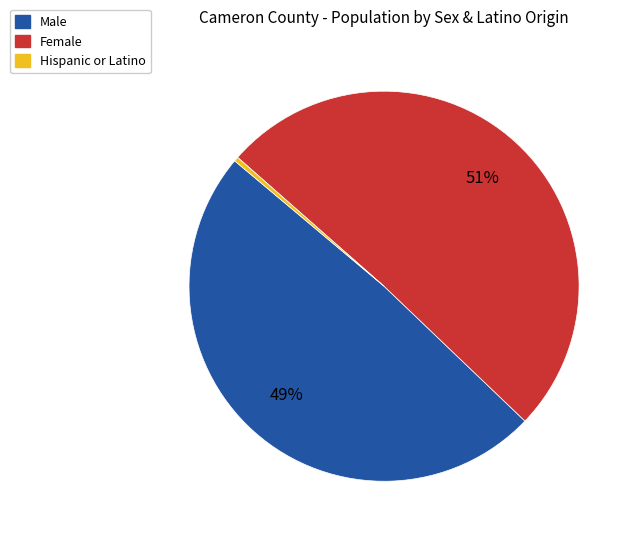

Which slice is the largest?

Female